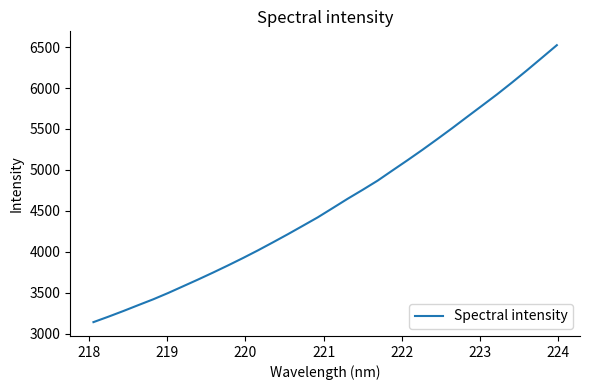

What is the minimum value shown in the chart?

3139.5